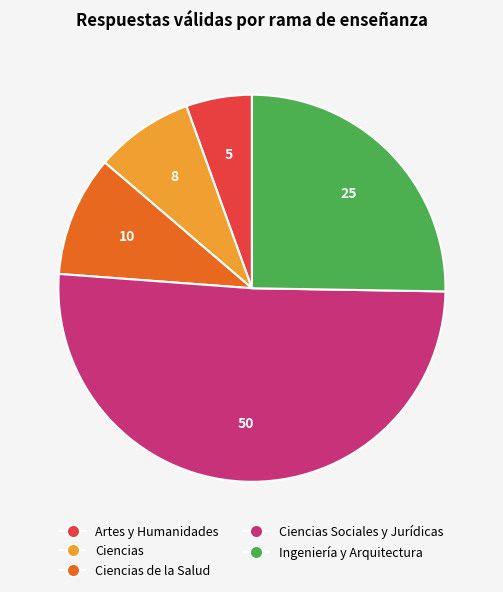

Count the number of slices in the pie.

5